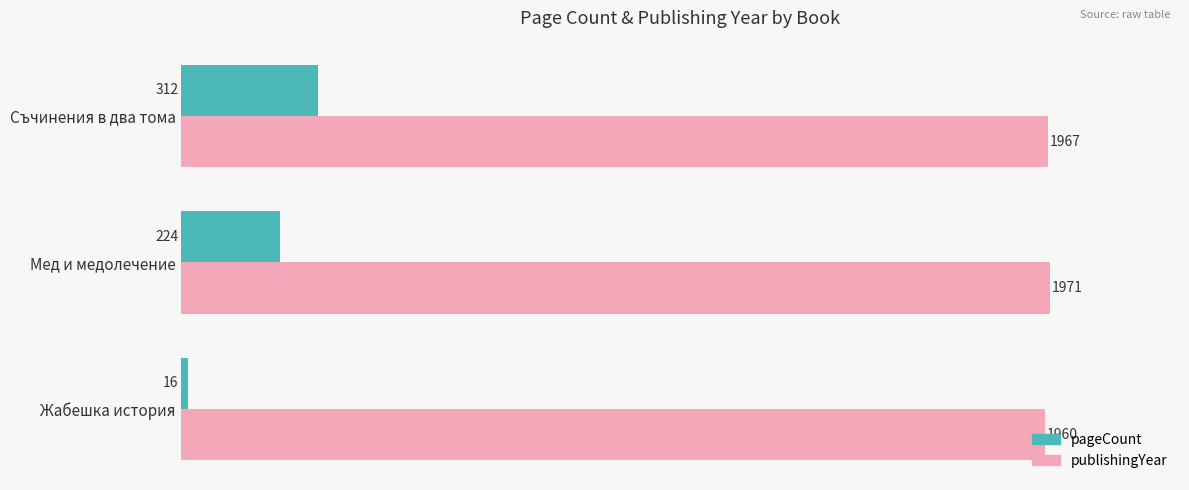

At how many categories does at least one series exceed 1521?

3